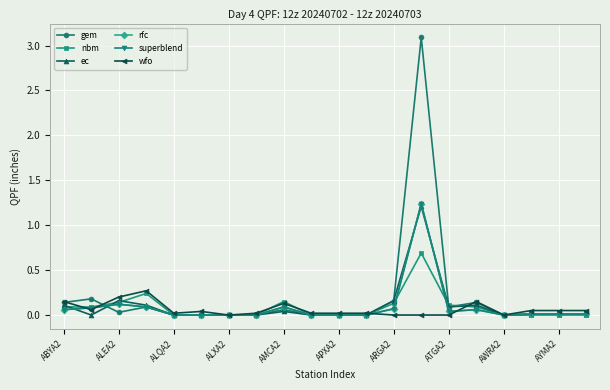

Does the chart have visible grid lines?

Yes